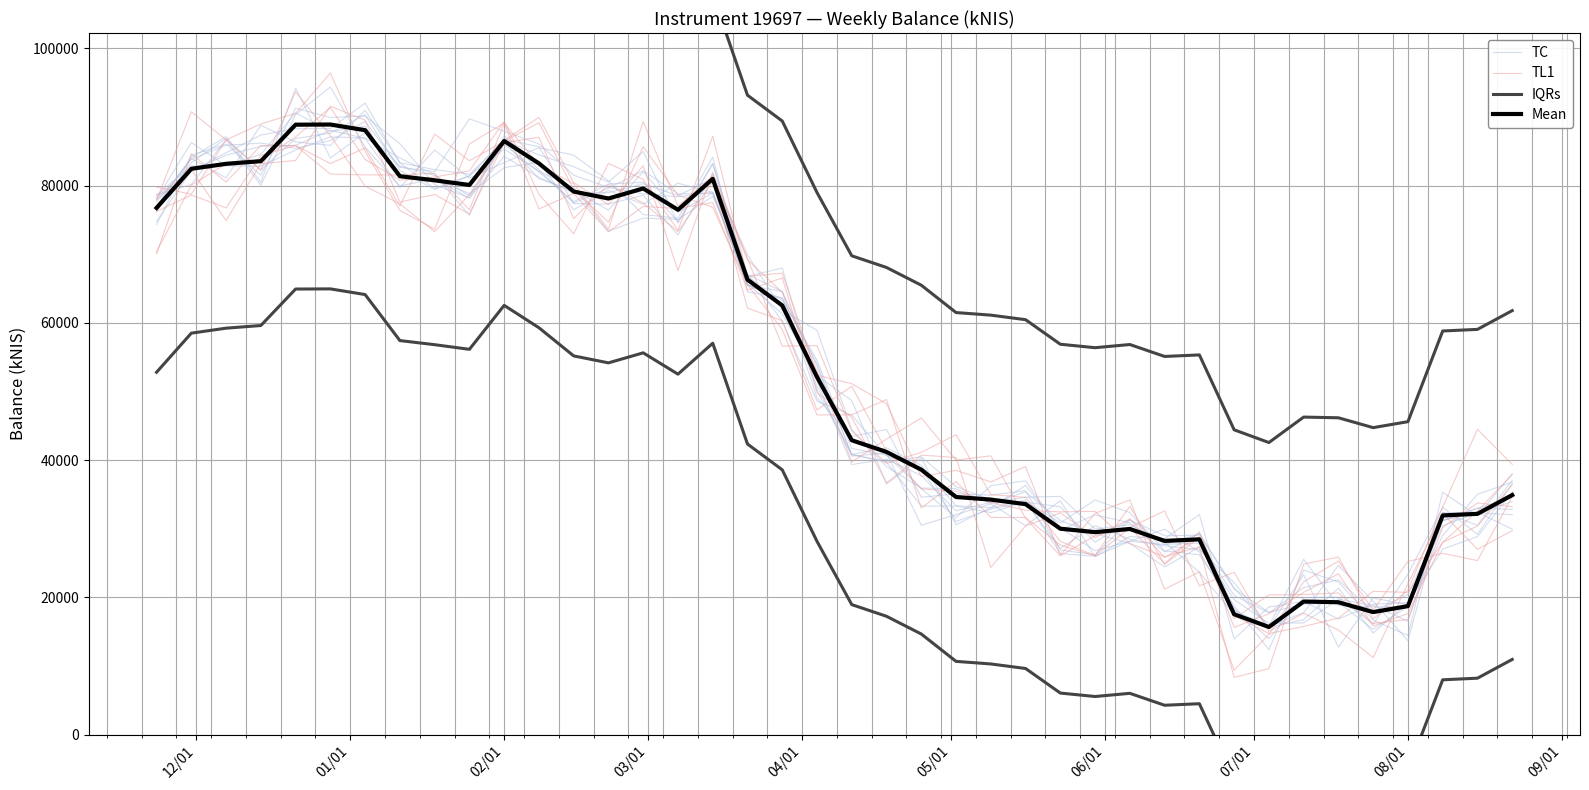

Reading left to right, list all the values displayed in this chart.

TC: 77997.1	82107.2	84798.6	87372.3	88297.2	88320.2	92026.9	83289.4	79599.8	81453.2	85343.4	82079.1	79741.9	73340.9	75272.9	75070.2	78453.9	67082.7	60265.4	48580.8	46555.8	40624.5	38775.0	31058.0	32883.0	33859.5	27124.7	30438.5	28461.0	27495.1	26943.8	22165.9	15641.9	16743.5	21340.1	14796.3	19242.0	27036.0	28848.3	35394.5
TL1: 70377.6	80055.4	83200.3	83752.6	87082.4	91397.0	83808.4	80801.3	81254.7	82154.5	89348.4	78744.9	73000.6	83234.8	80914.5	73481.9	87190.5	66759.8	67252.7	52381.6	51134.6	48210.3	37610.3	38506.1	36825.5	39056.7	26142.5	32243.5	34196.2	21189.4	23715.0	9378.3	14598.0	22257.9	25293.1	18144.8	25234.3	26414.7	25355.2	34680.1
IQRs: 103637.3	109334.9	110061.3	110446.7	115764.6	115787.6	114960.9	108252.9	107655.5	106978.8	113384.0	110125.5	106019.0	105006.1	106467.3	103357.9	107868.0	93179.1	89417.5	78993.6	69773.7	68070.9	65488.2	61501.9	61126.0	60464.2	56884.2	56381.3	56844.6	55106.3	55330.1	44417.3	42557.7	46269.8	46165.7	44730.4	45601.9	58817.1	59050.8	61784.4
Mean: 76755.3	82452.9	83179.3	83564.7	88882.6	88905.6	88078.9	81370.9	80773.5	80096.8	86501.9	83243.5	79137.0	78124.1	79585.2	76475.9	80985.9	66297.1	62535.5	52111.6	42891.7	41188.9	38606.2	34619.8	34244.0	33582.2	30002.2	29499.3	29962.5	28224.3	28448.1	17535.2	15675.6	19387.8	19283.7	17848.4	18719.8	31935.1	32168.8	34902.3